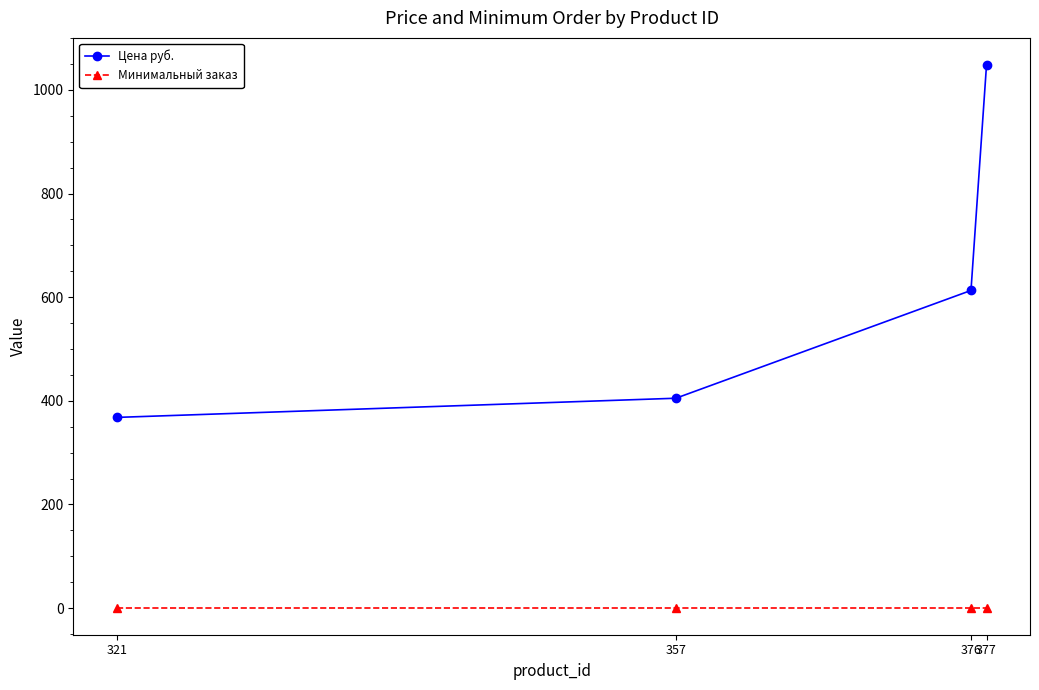

True or false: Цена руб. has a value of 405 at 357.

True